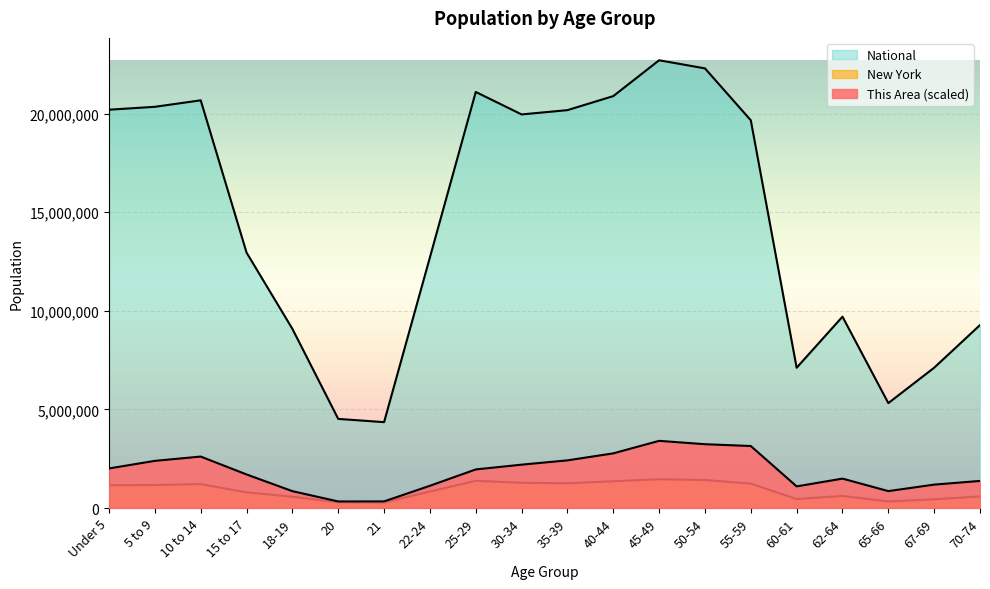

True or false: National and New York cross at least once.

False